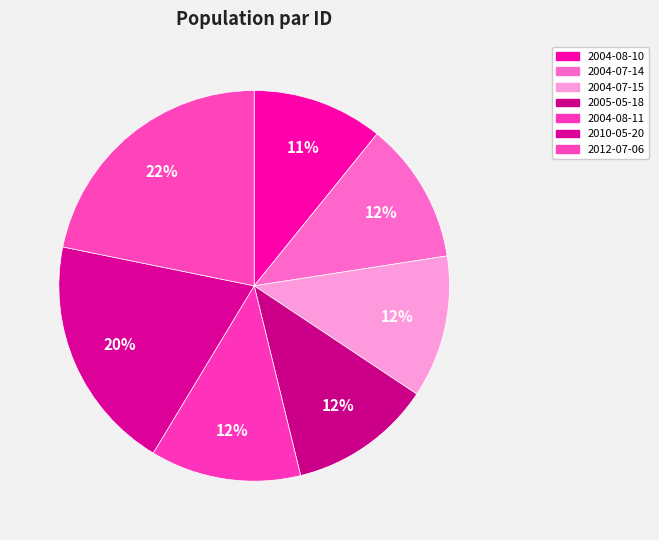

Does any single category account for the majority?

No